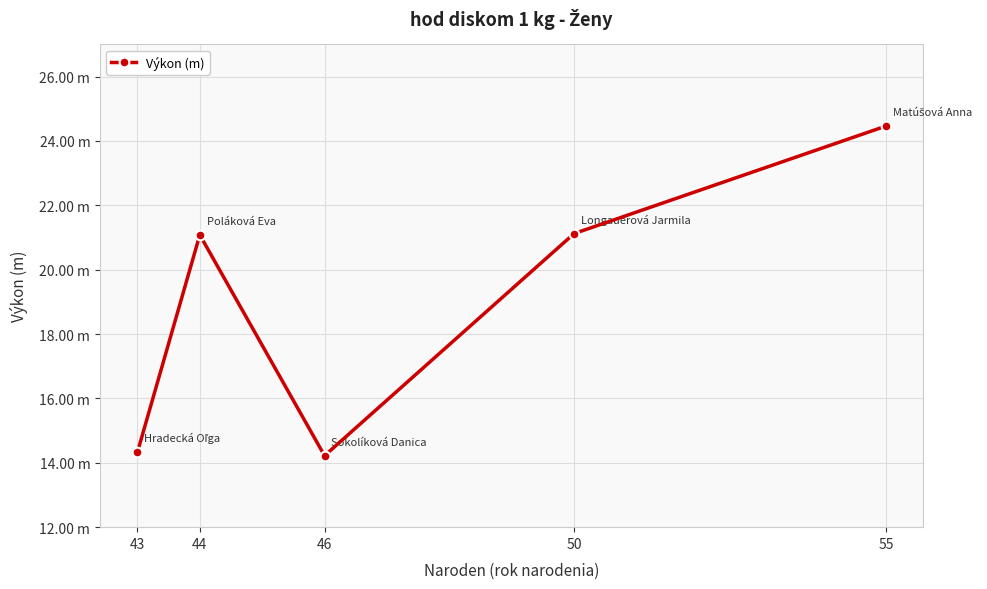

Is this an area chart (filled region under the line)?

No